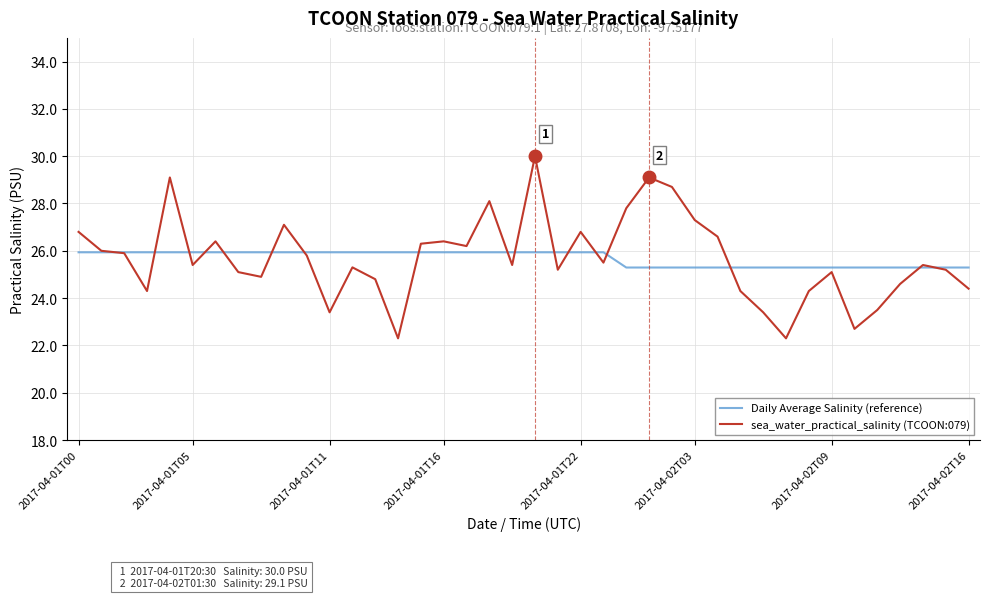

Which series has the largest range (max minus min)?

sea_water_practical_salinity (TCOON:079)